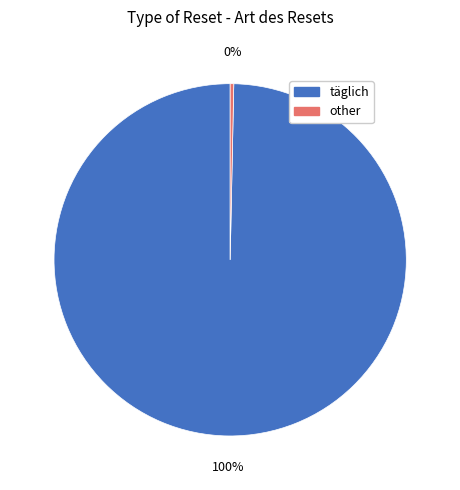

Is there a majority slice in this chart?

Yes